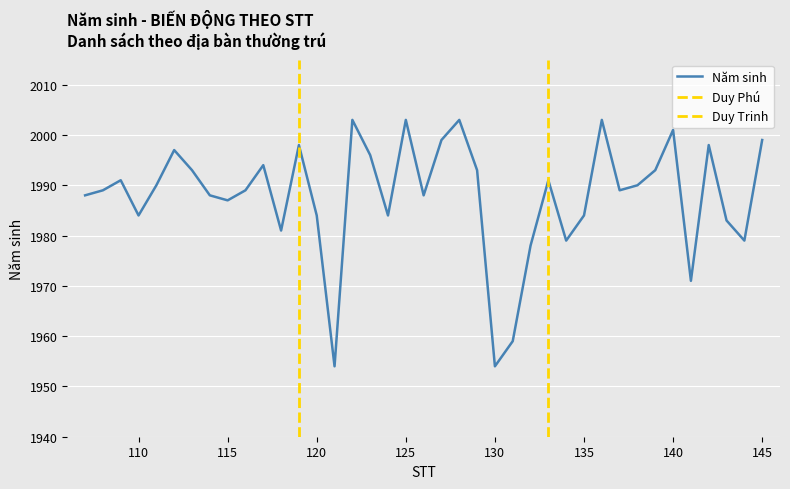

What is the value of the 6th point from the left?

1997